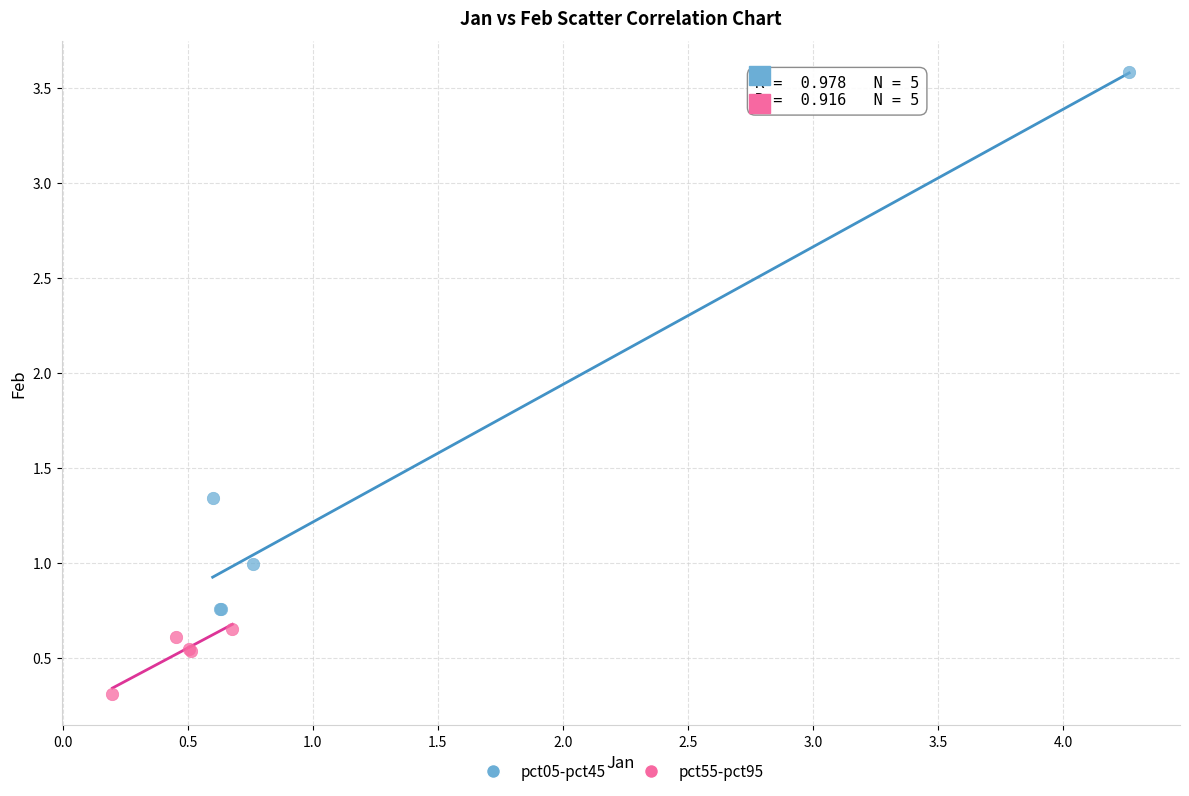

Which series has the widest spread of Y values?

pct05-pct45